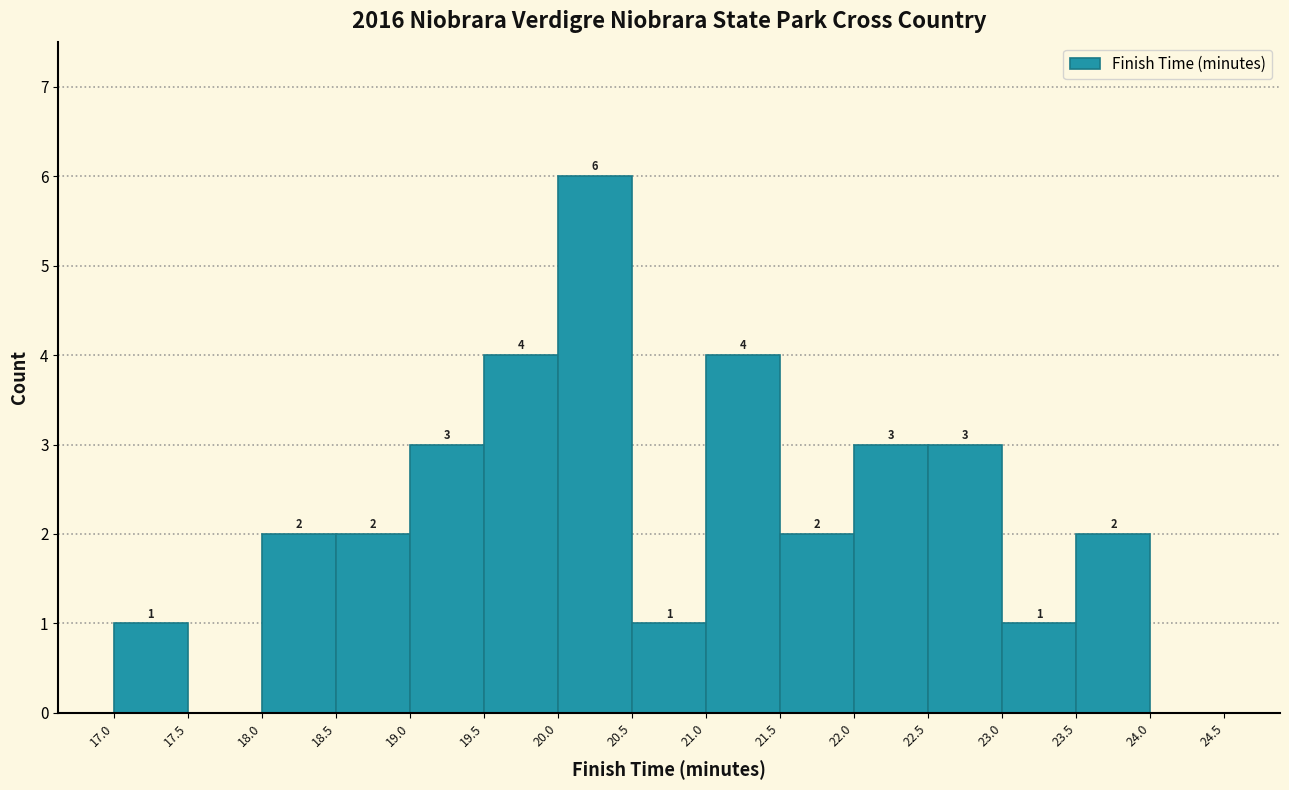

Over which range of the x-axis is the bar tallest?

20.0 to 20.5